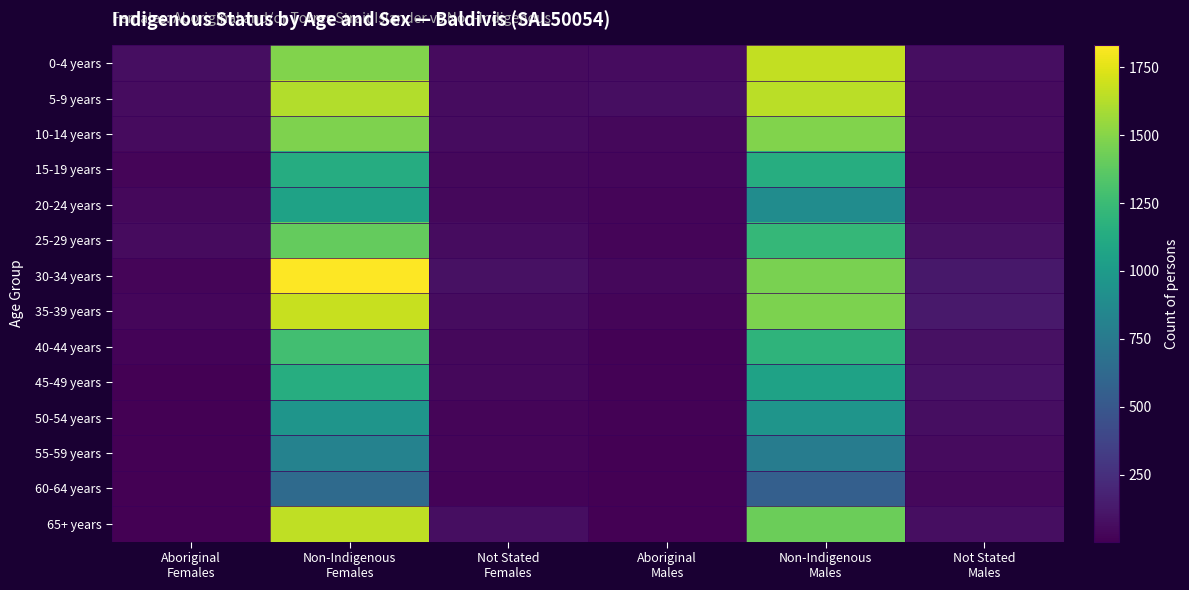

At which category is the sum across all series the highest?

Non-Indigenous
Females